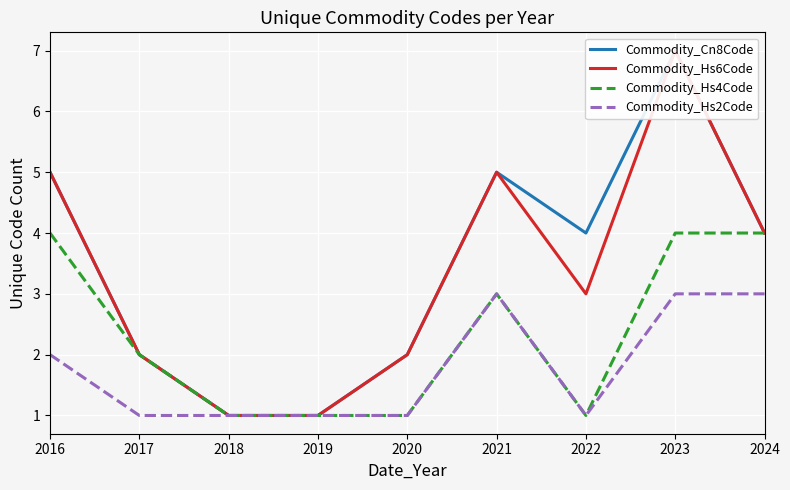

What is the lowest value of the Commodity_Cn8Code series?

1